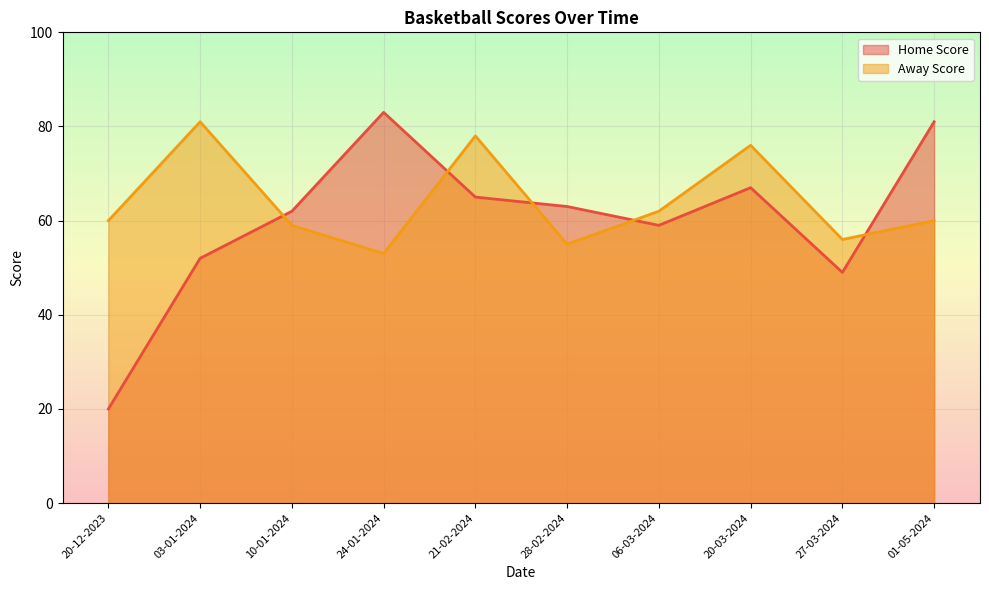

What is the difference between the Away Score values at 24-01-2024 and 21-02-2024?

25